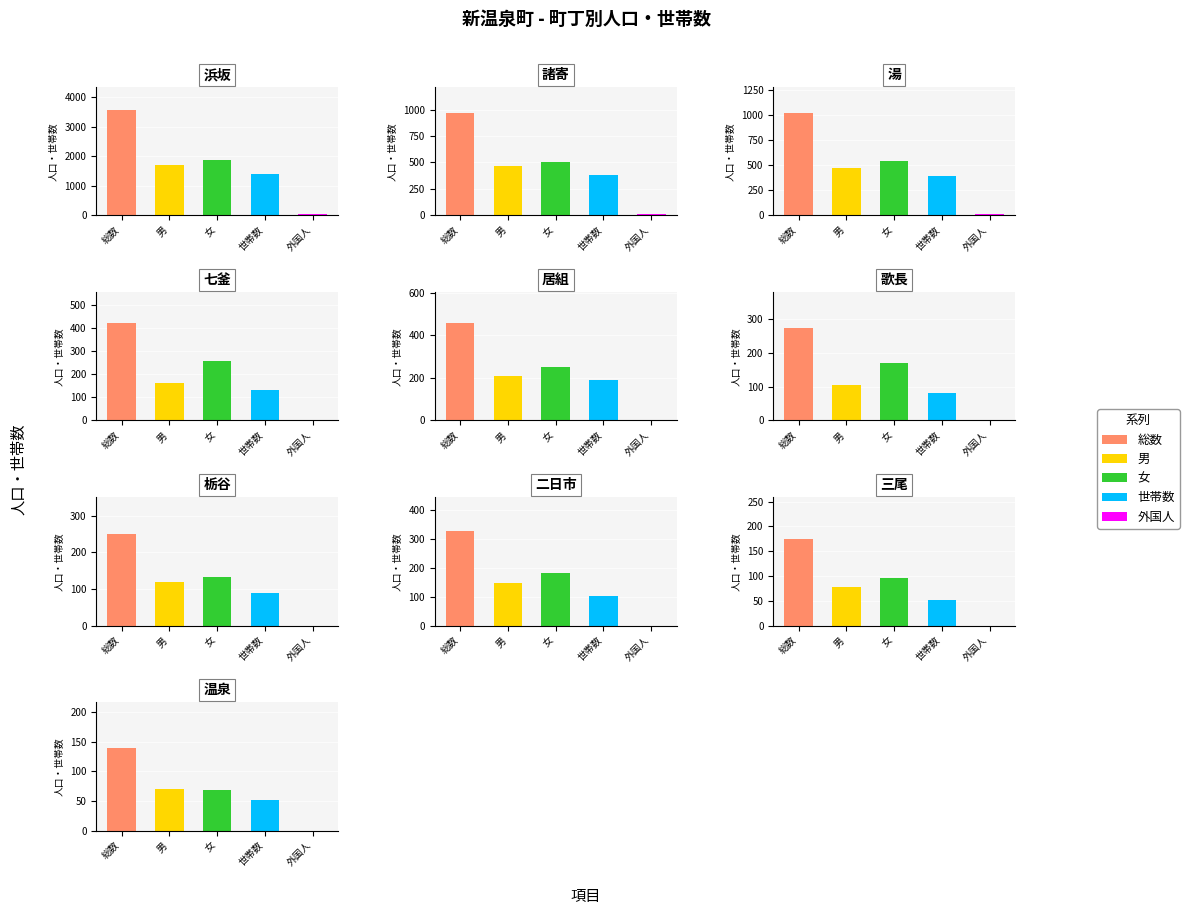

Does the chart contain stacked bars?

No